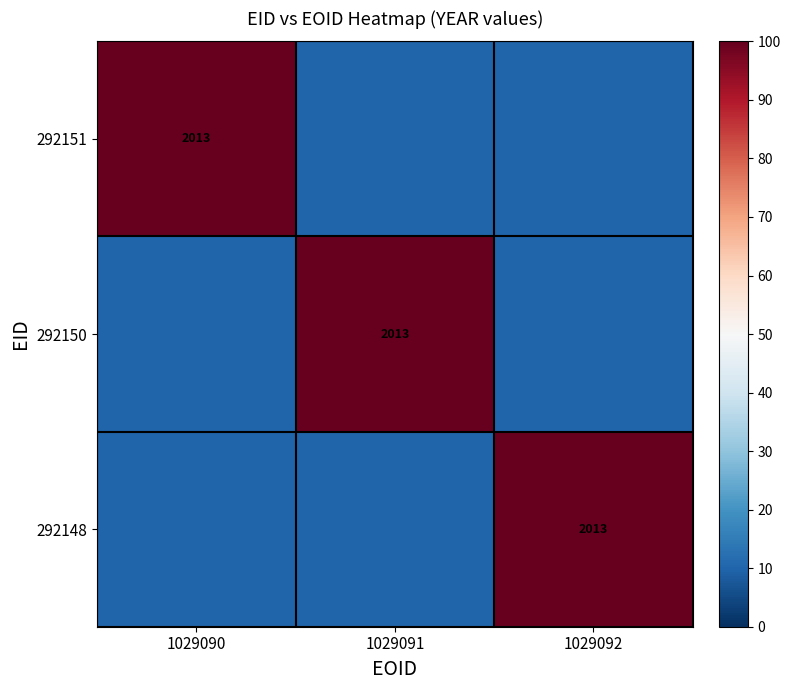

The value of 292151 at 1029090 is 663. True or false?

False